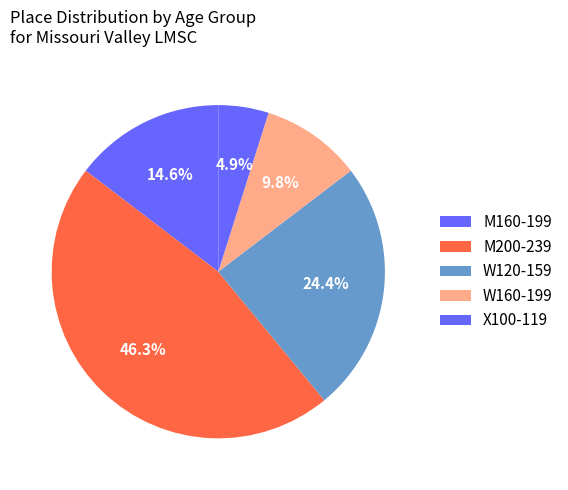

How many slices are in this pie chart?

5